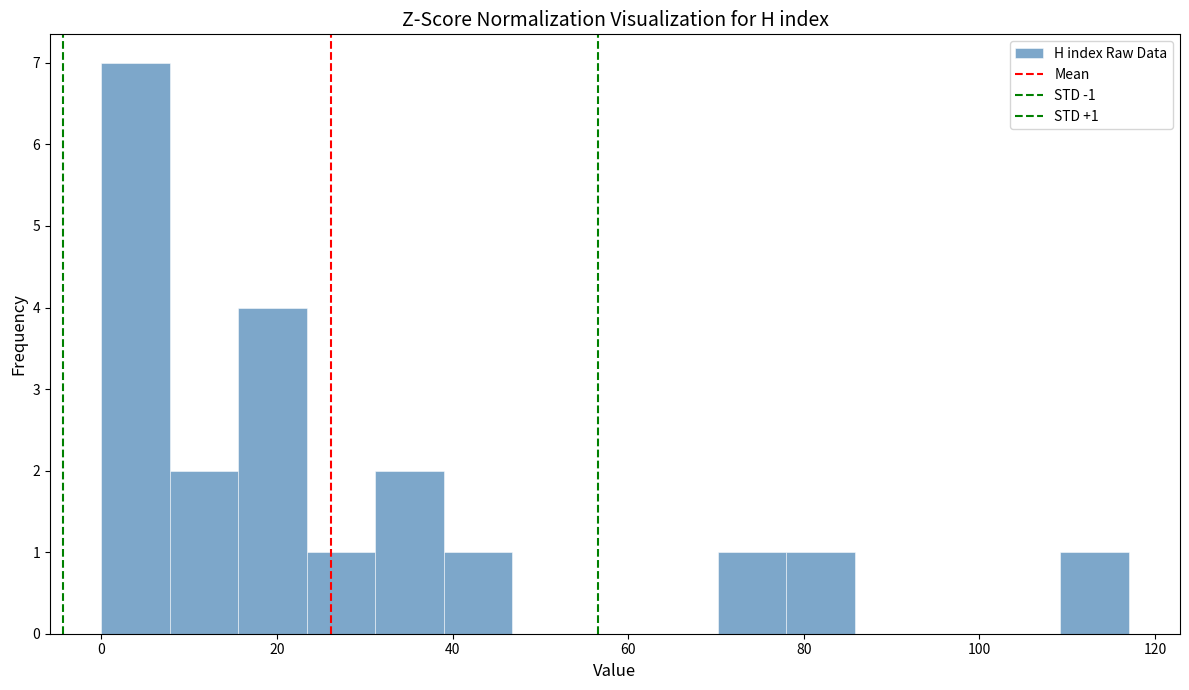

Around what value on the x-axis is the tallest bar? Give the approximate position of its centre, as read against the axis.

4